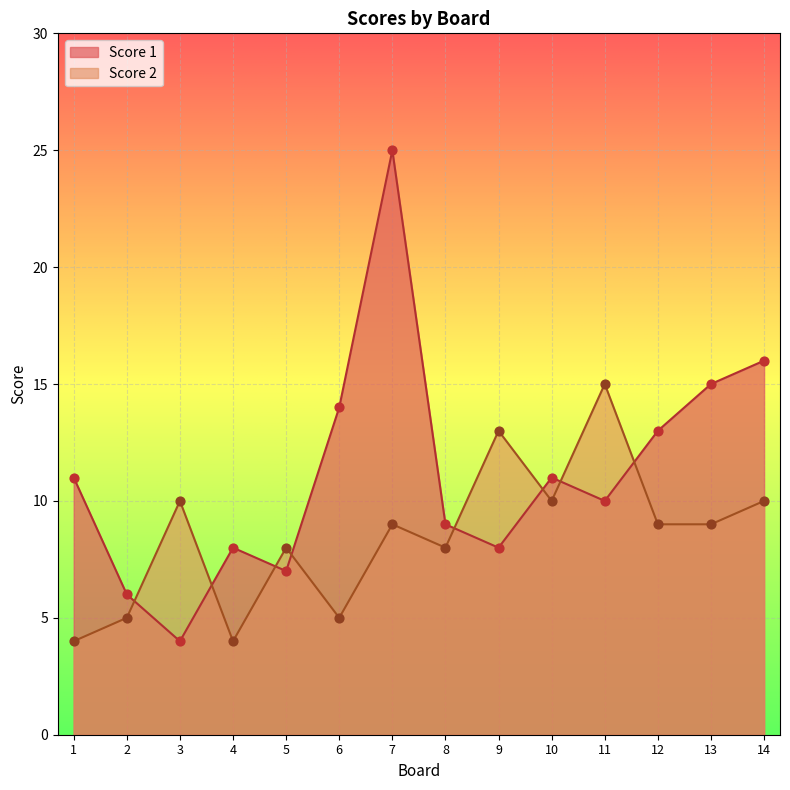

Is the value of Score 2 at 10 greater than the value of Score 1 at 4?

Yes